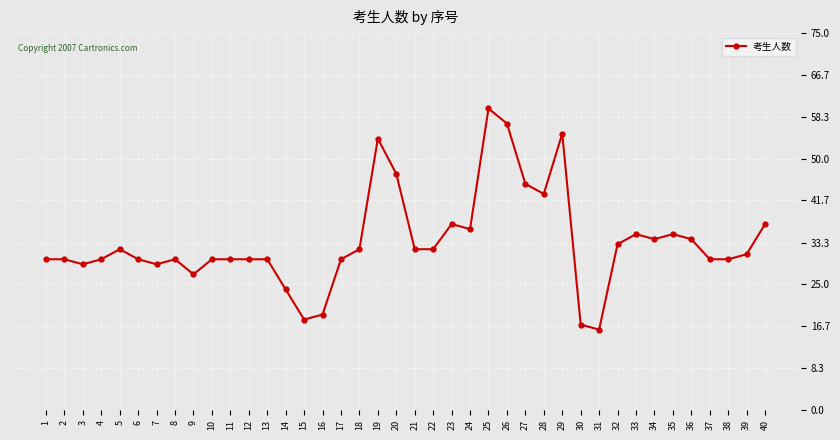

Approximately how many times larger is the value at 17 compared to 29?

0.5